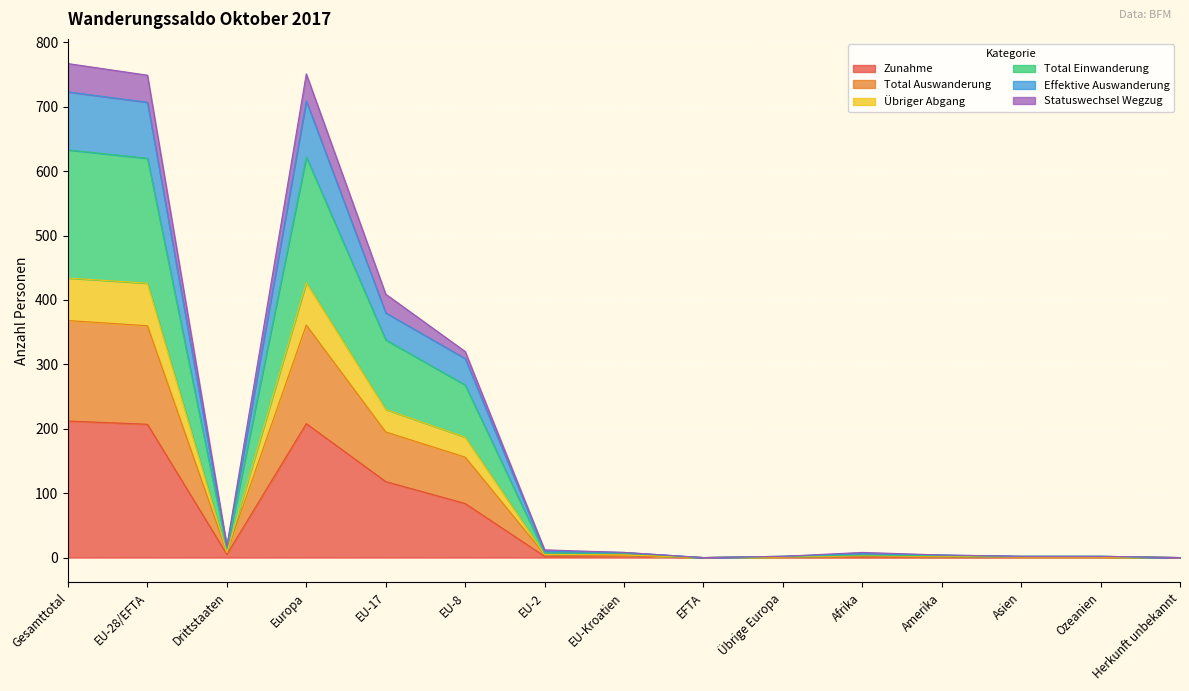

What is the highest value of the Zunahme series?

212